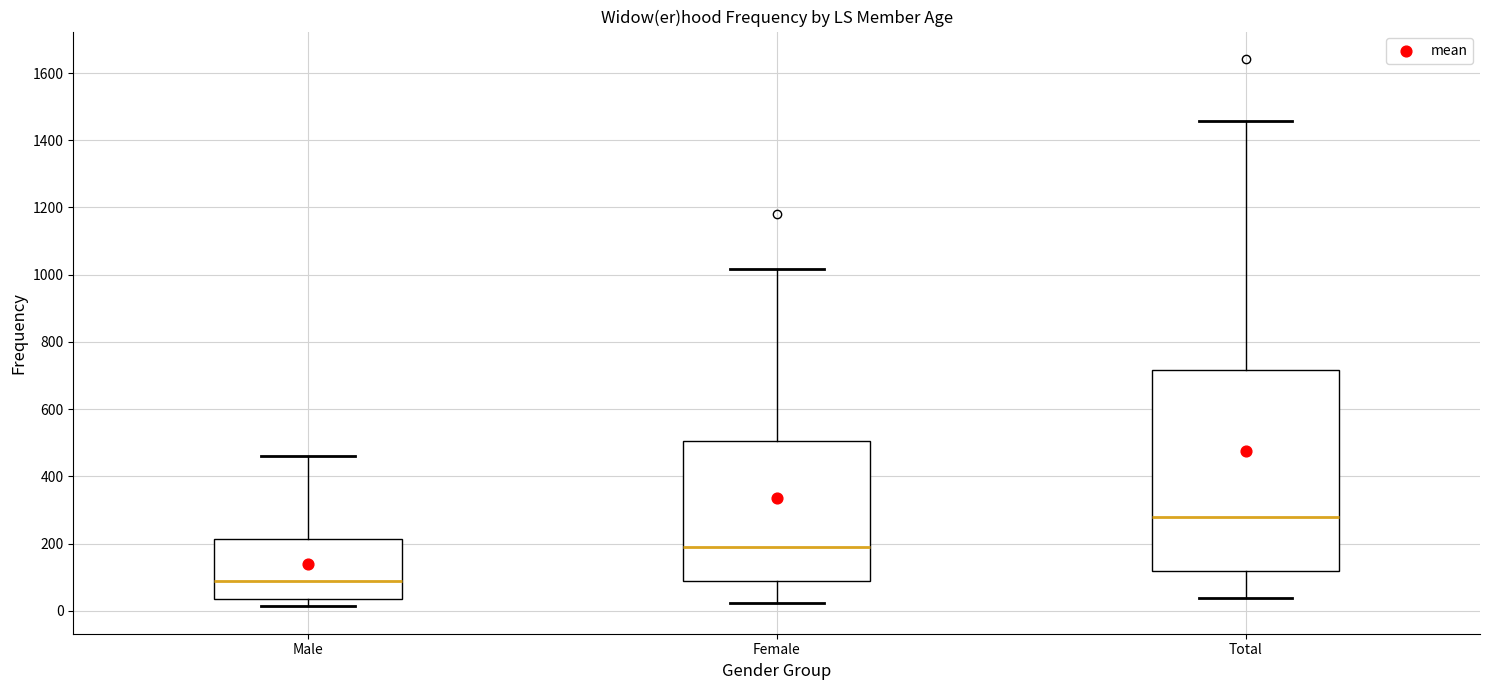

Where is the lower edge of the box for Total on the y-axis? The values are not printed on the chart, so give them approximately, as read against the axis.

120